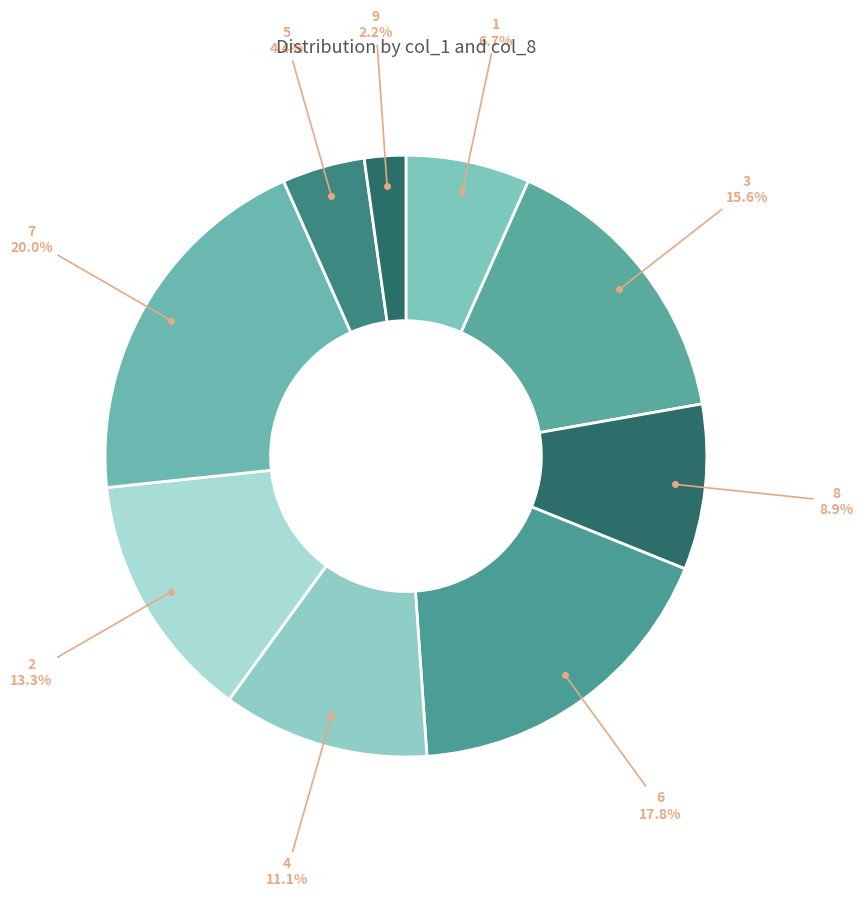

Do 7 and 8 together represent more than half of the pie?

No